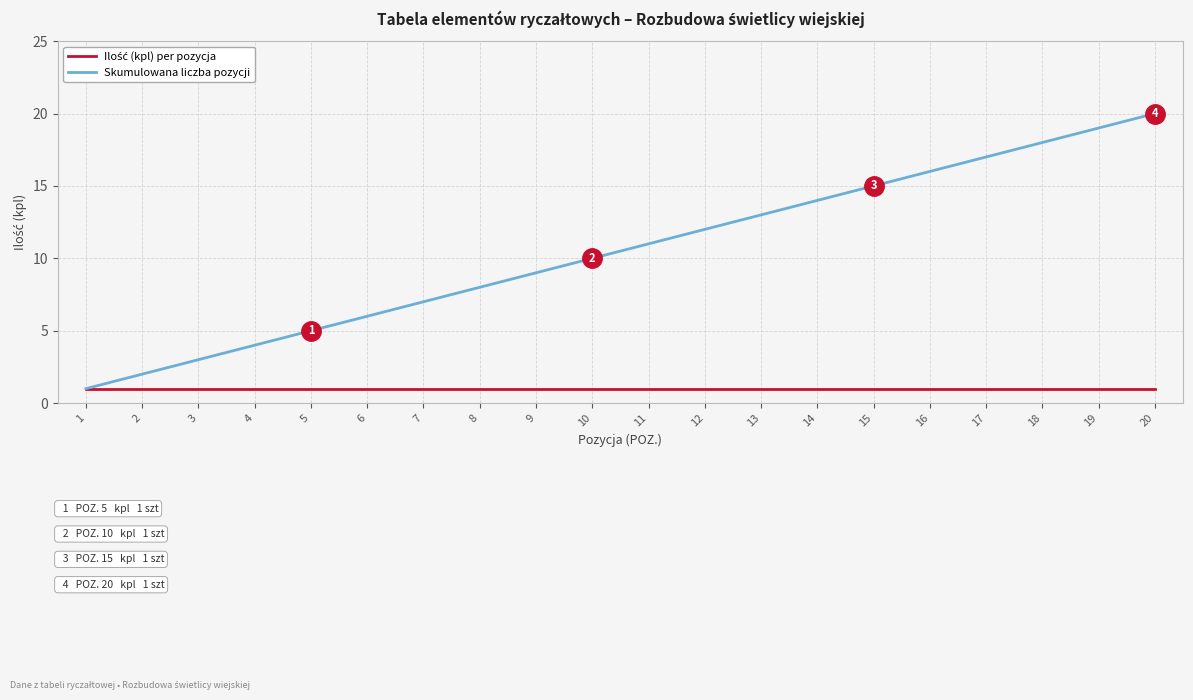

What is the smallest value displayed?

1